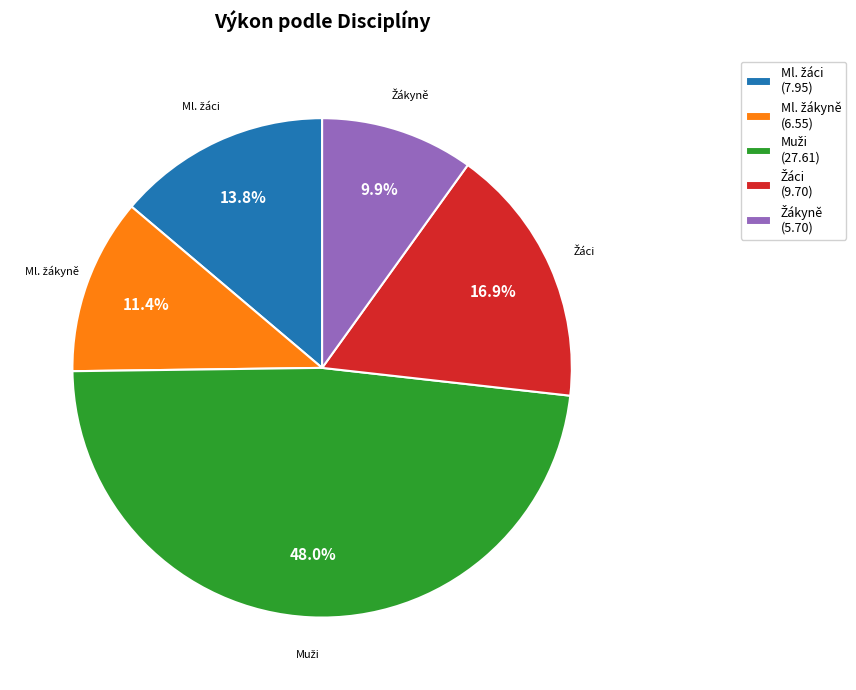

Does any single category account for the majority?

No